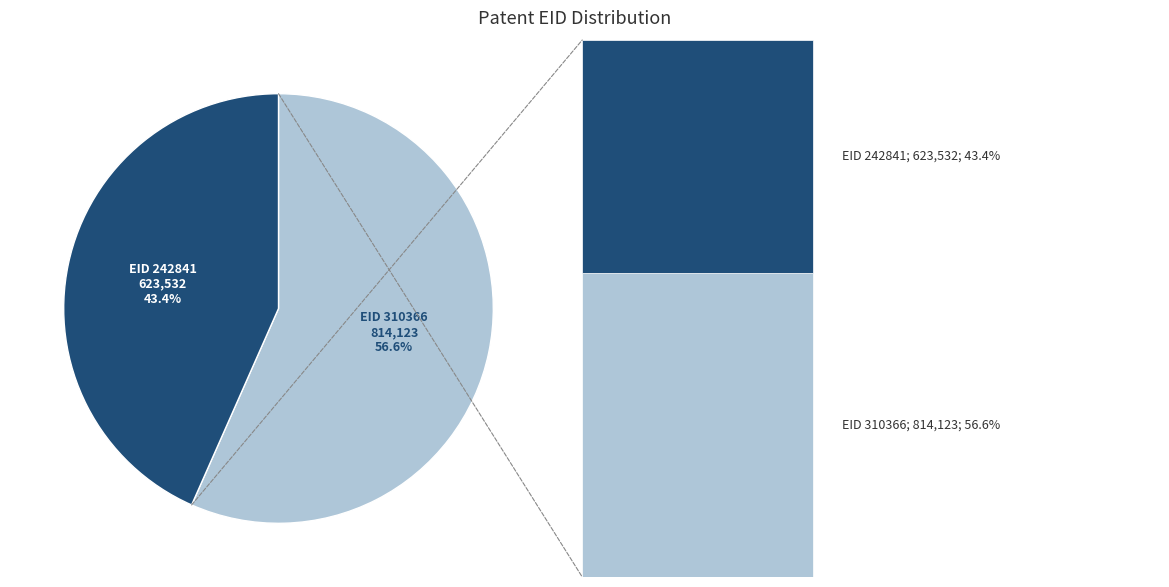

Is there a majority slice in this chart?

Yes